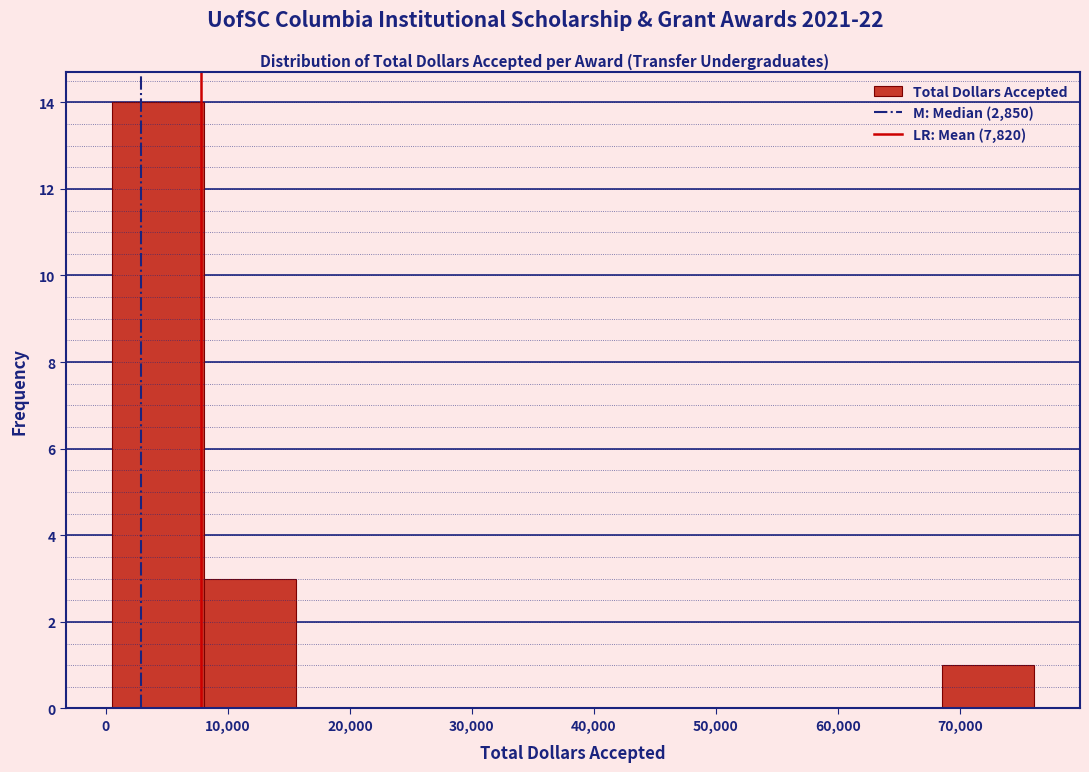

Reading left to right, list every bar in this chart as the range it spans on the x-axis followed by its height. Neither the bar edges nor the heights are printed on the chart, so give them approximately, as read against the axes.

1000 to 8000: 14
8000 to 16000: 3
16000 to 23000: 0
23000 to 31000: 0
31000 to 38000: 0
38000 to 46000: 0
46000 to 53000: 0
53000 to 61000: 0
61000 to 69000: 0
69000 to 76000: 1